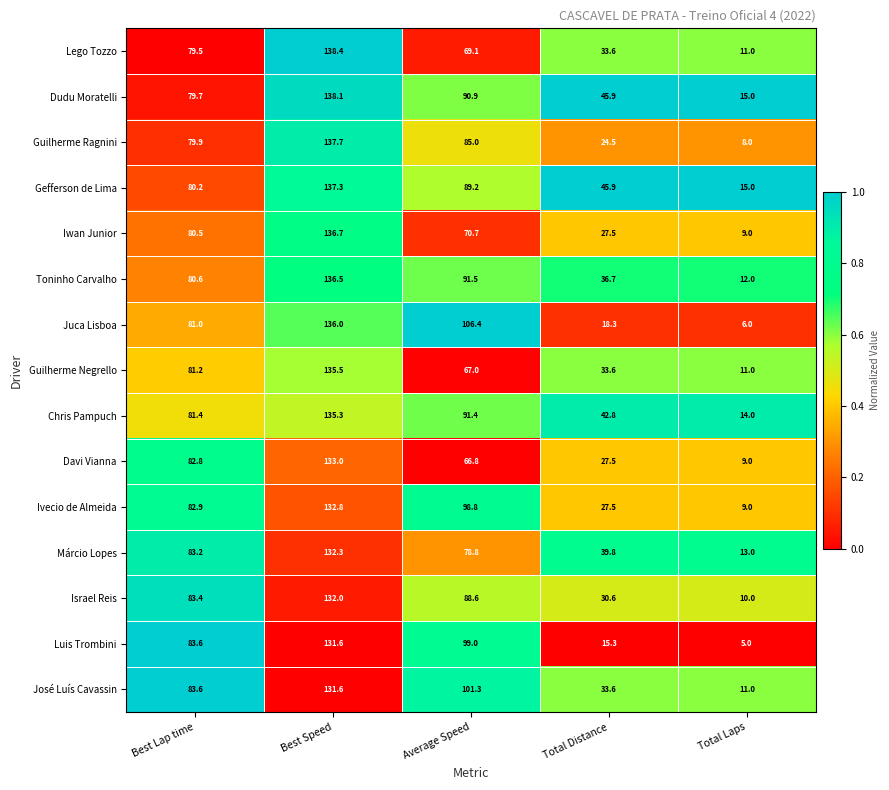

What is the maximum value shown in the chart?

138.4